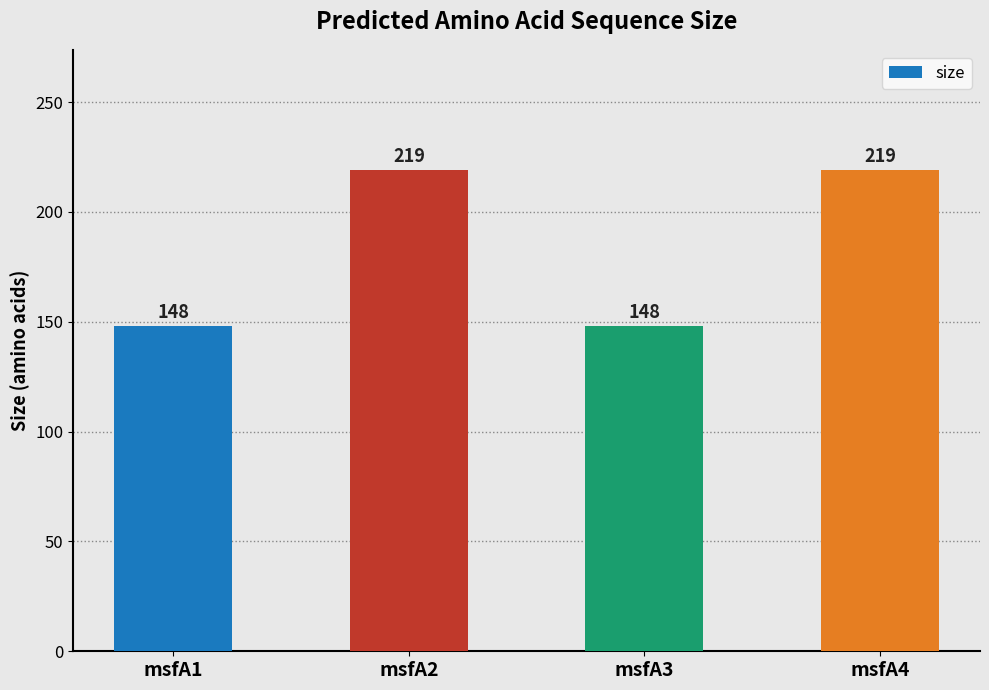

What is the maximum value shown in the chart?

219